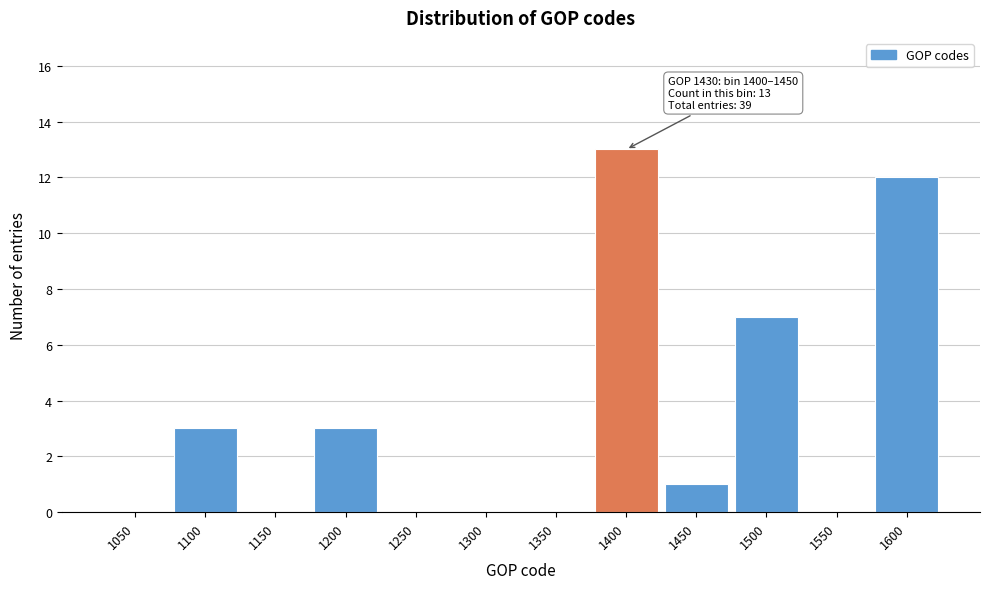

Reading left to right, extract all data points from this chart.

1050=0	1100=3	1150=0	1200=3	1250=0	1300=0	1350=0	1400=13	1450=1	1500=7	1550=0	1600=12